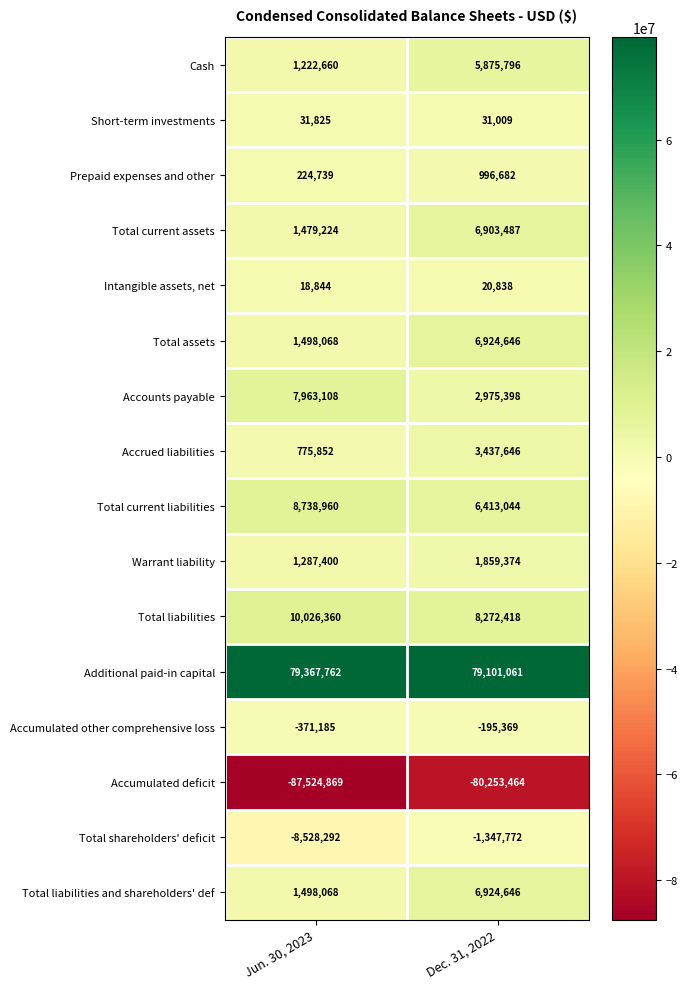

The Total liabilities series shows 10026360 at Jun. 30, 2023. True or false?

True